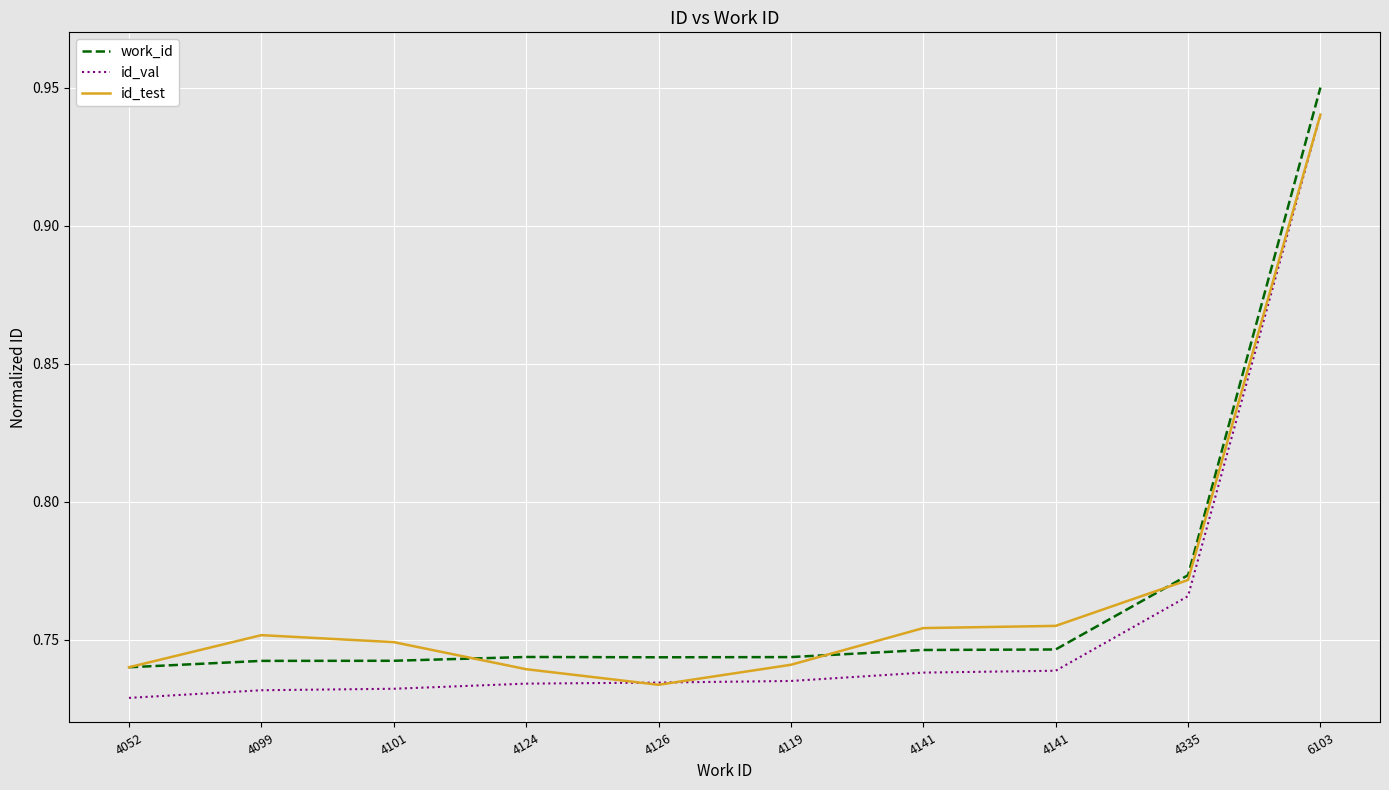

Does the chart have visible grid lines?

Yes